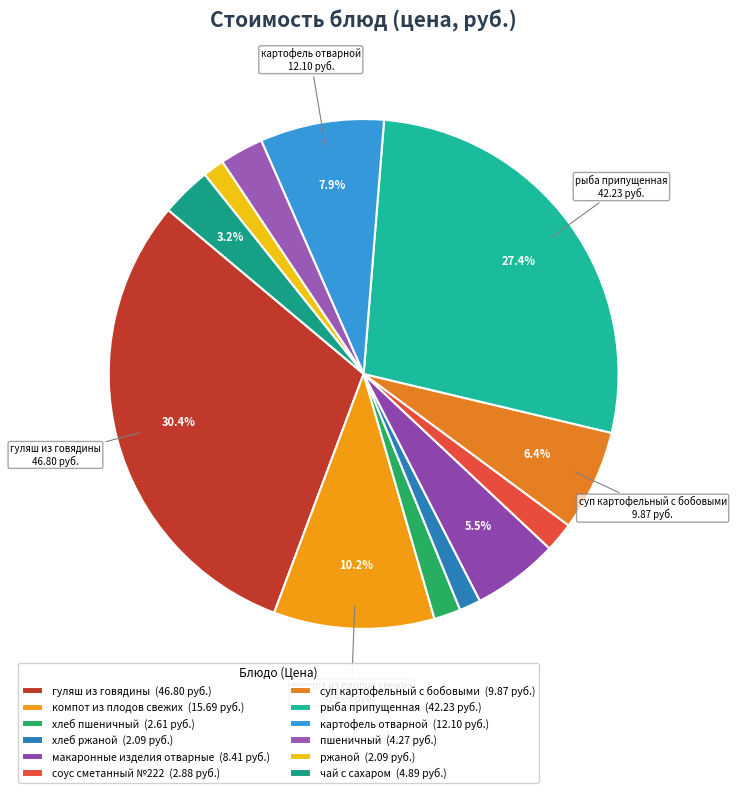

What percentage is the макаронные изделия отварные slice, to the nearest percent?

5%